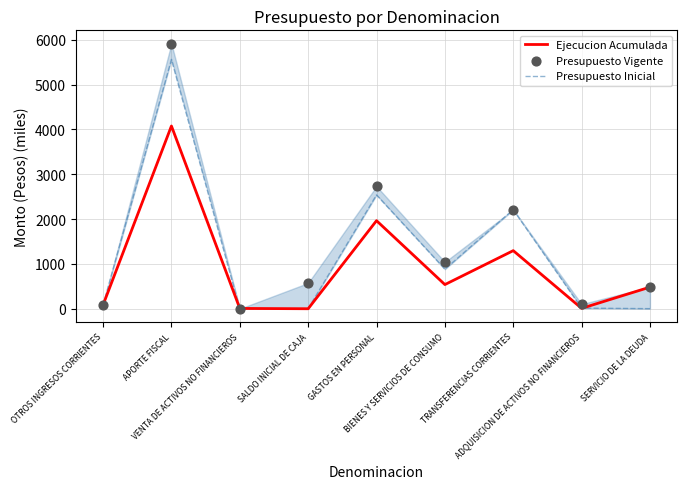

At how many categories does at least one series exceed 5271?

1